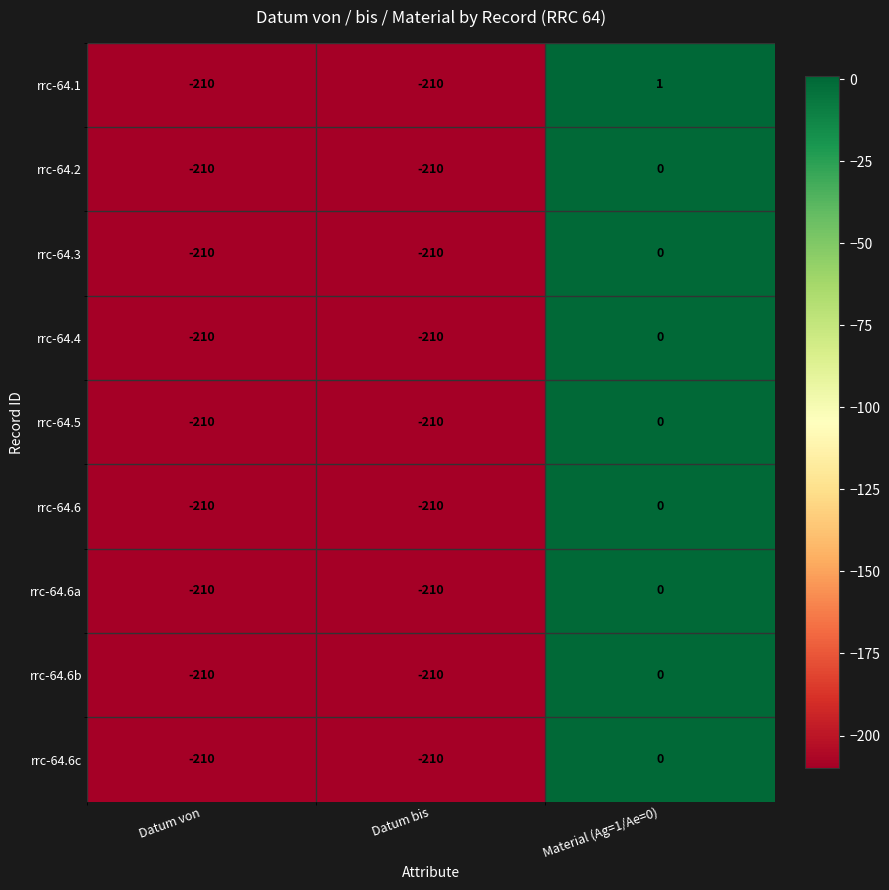

How many categories are shown in the chart?

3